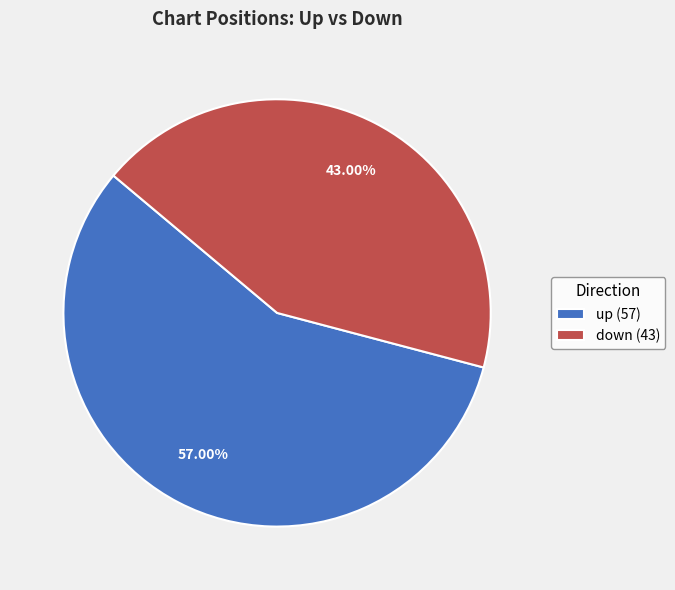

To the nearest percent, what percentage of the pie is down?

43%